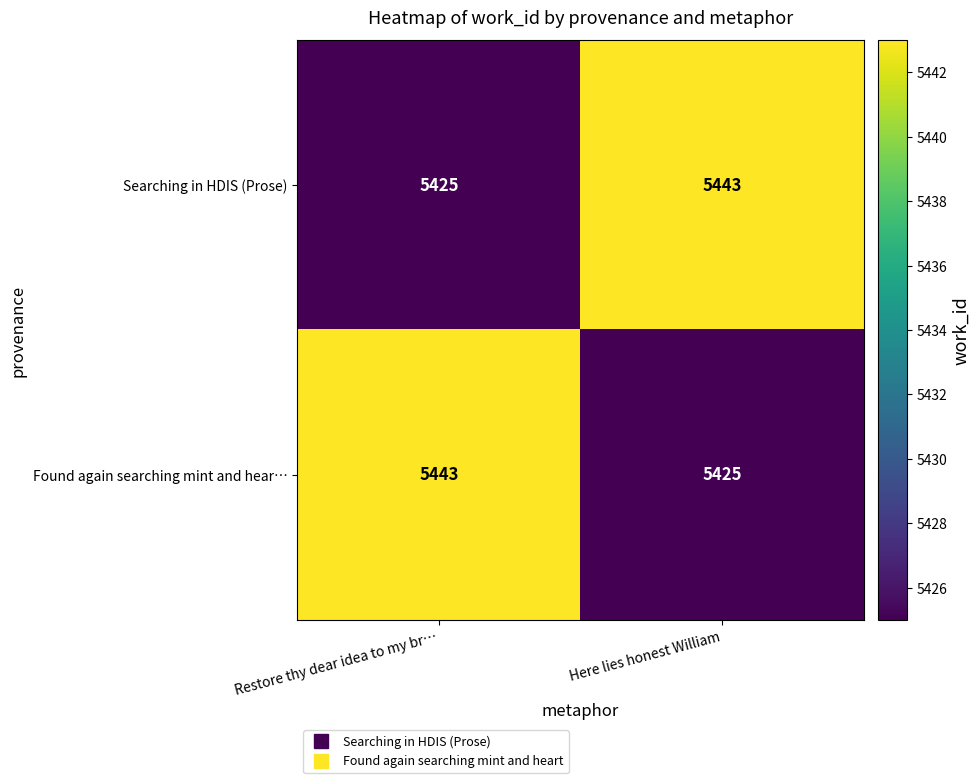

Is it true that Searching in HDIS (Prose) equals 8866 at Here lies honest William?

False